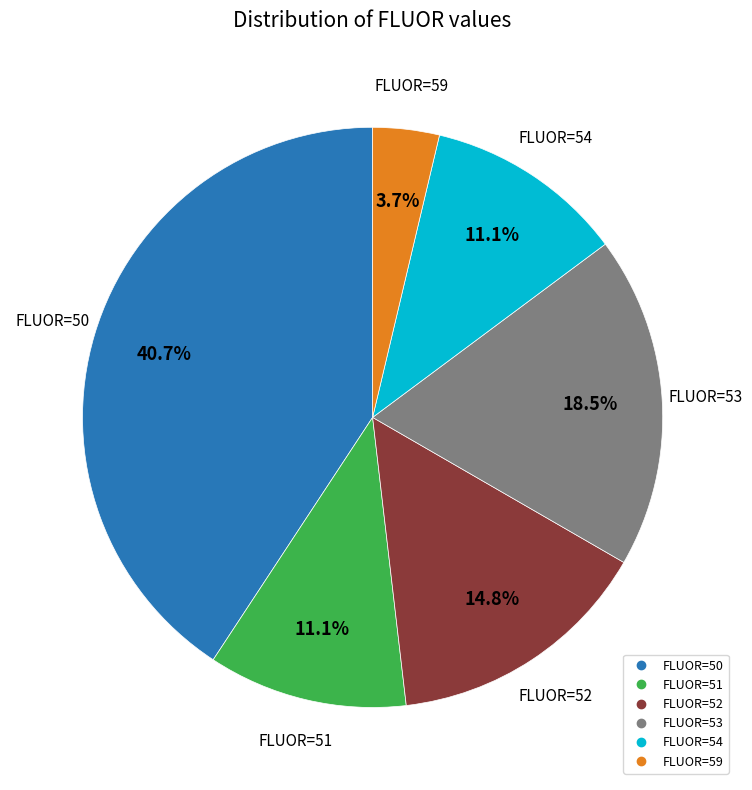

Does any single category account for the majority?

No